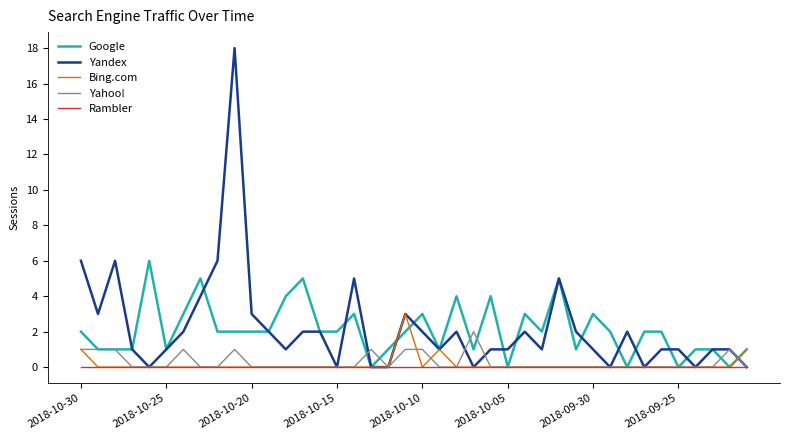

List the series in order of their peak value, lowest first.

Rambler, Yahoo!, Bing.com, Google, Yandex